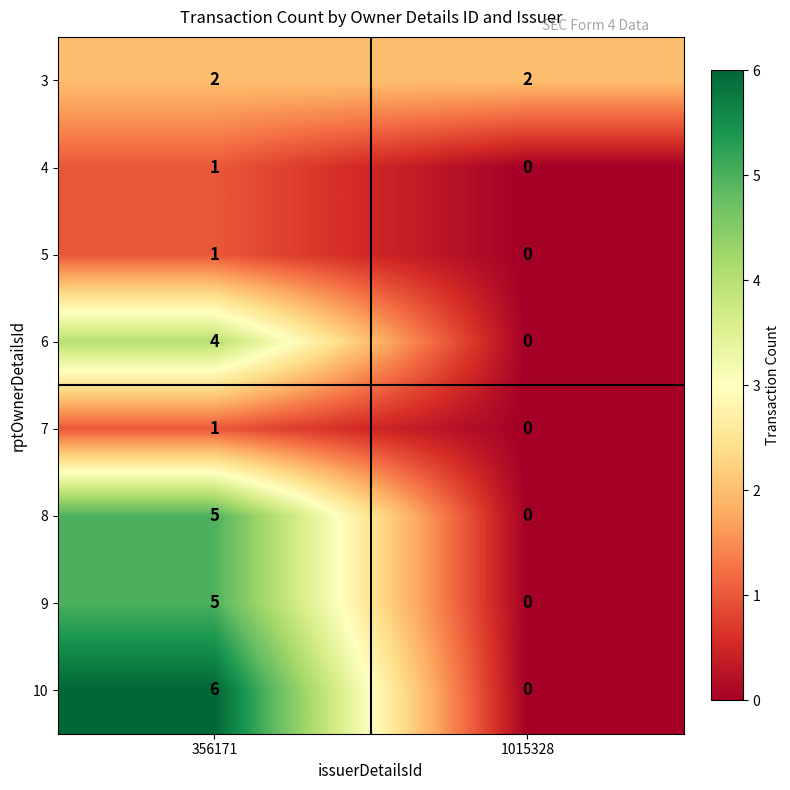

Reading left to right, what are all the values shown in this chart?

3: 356171=2	1015328=2
4: 356171=1	1015328=0
5: 356171=1	1015328=0
6: 356171=4	1015328=0
7: 356171=1	1015328=0
8: 356171=5	1015328=0
9: 356171=5	1015328=0
10: 356171=6	1015328=0